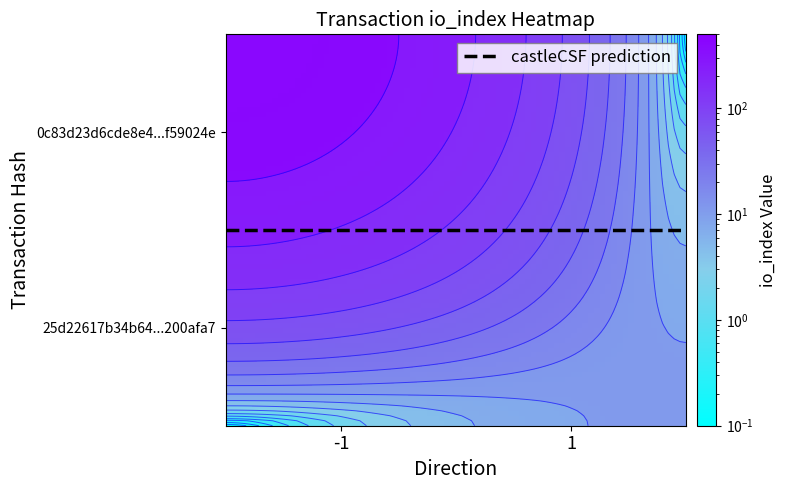

The 25d22617b34b6424fb2f06bc32925a26200afa7 series shows 10 at io_index. True or false?

True